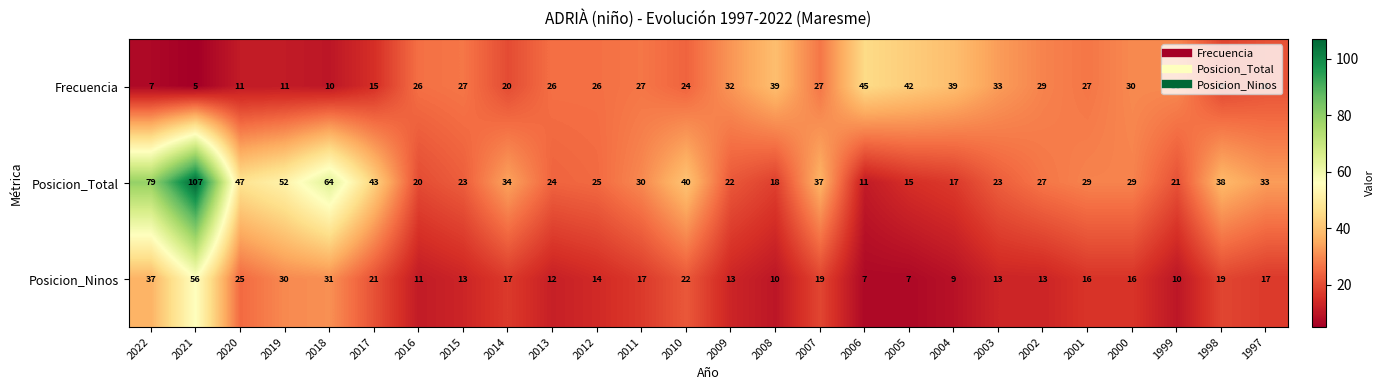

Which series has the largest range (max minus min)?

Posicion_Total